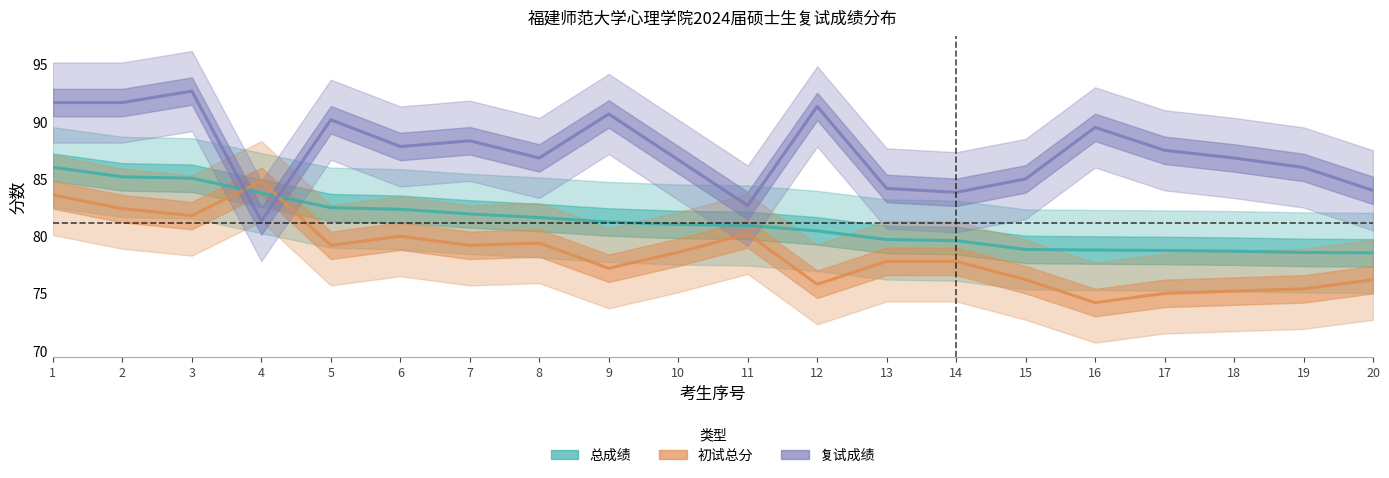

What is the greatest value displayed?

92.7